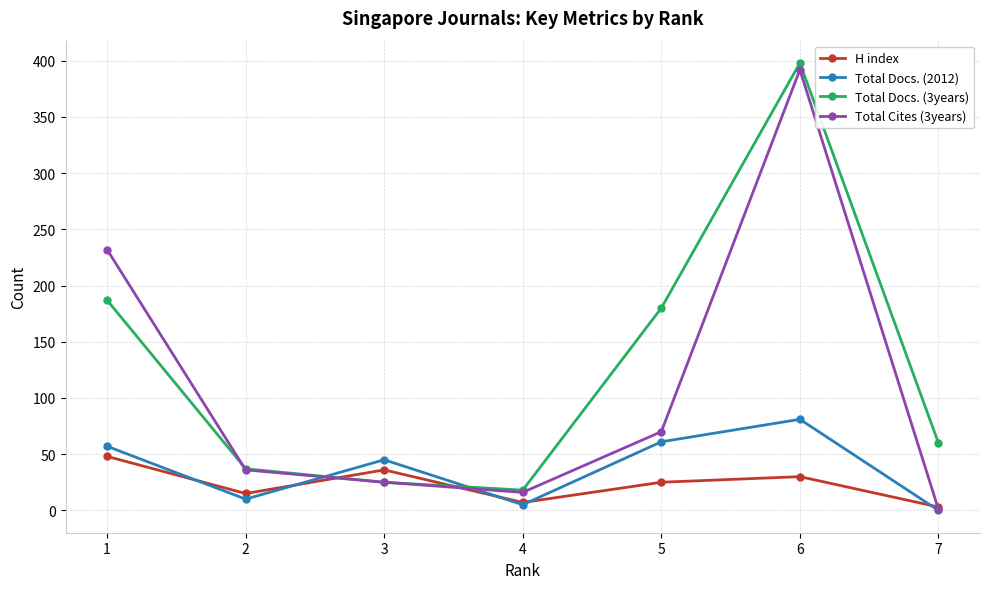

At which label is Total Docs. (3years) closest to 208?

1